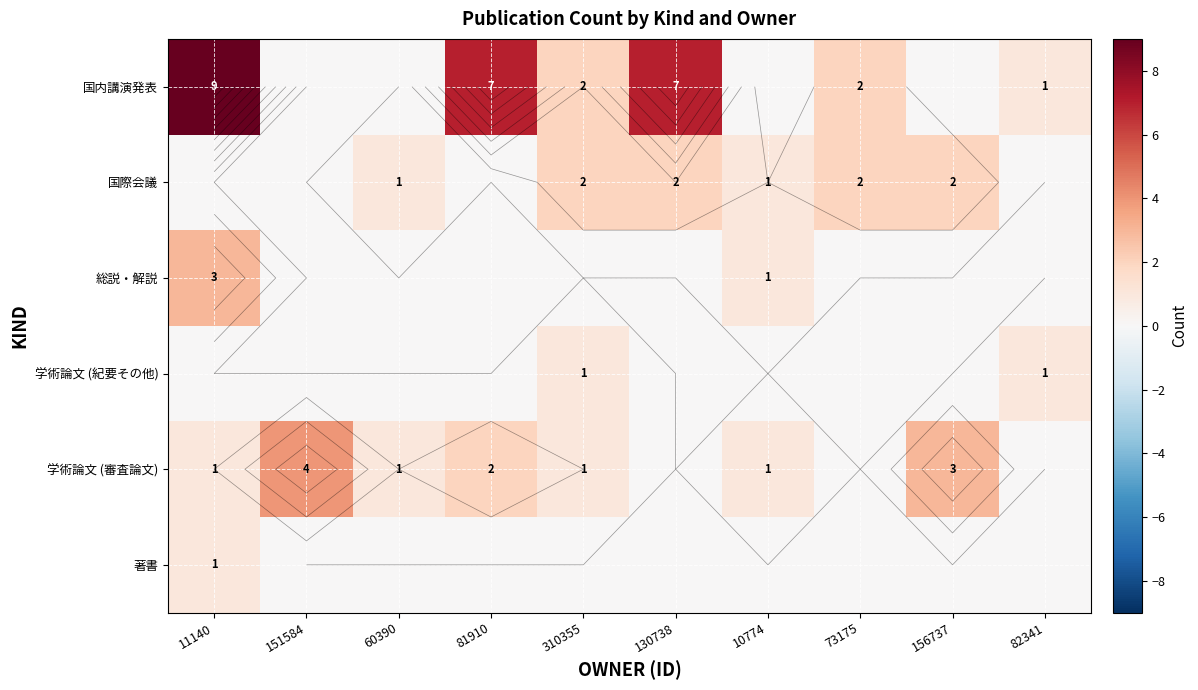

The 総説・解説 series shows 1 at 10774. True or false?

True